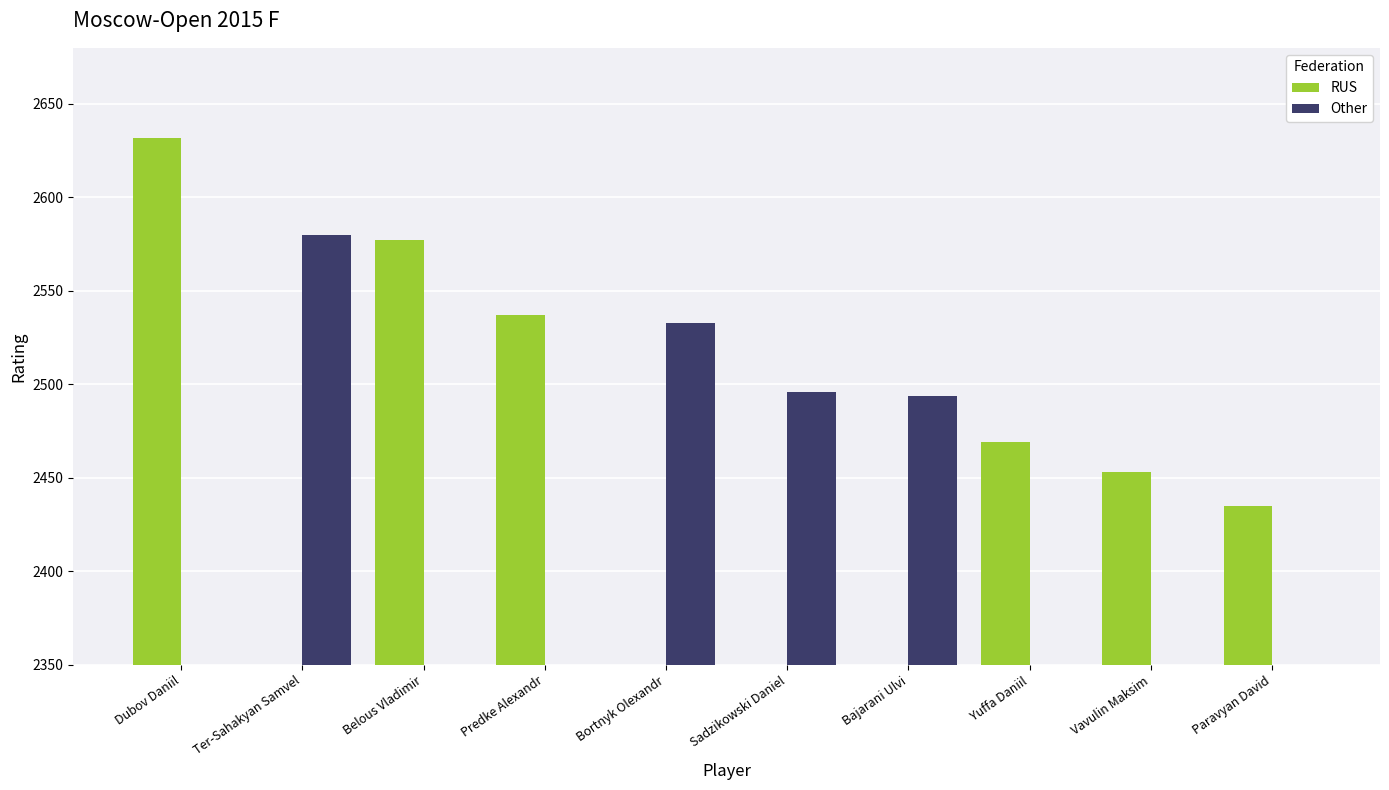

Count the number of categories in the chart.

10